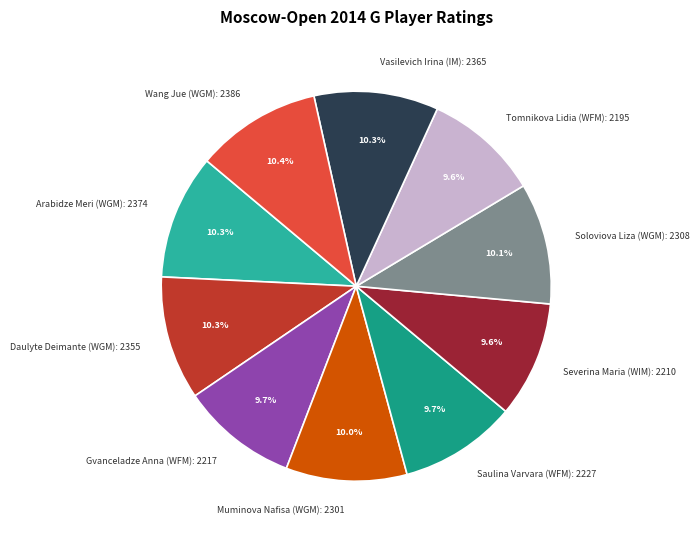

What is the total percentage of Vasilevich Irina (IM) and Daulyte Deimante (WGM)?

20.6%